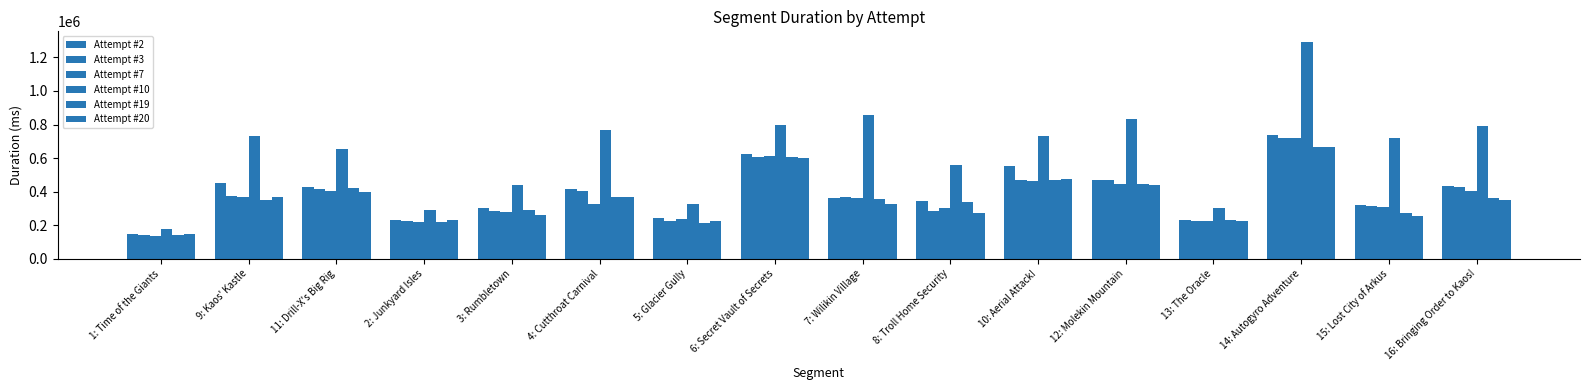

Is the value of Attempt #20 at 15: Lost City of Arkus greater than the value of Attempt #19 at 1: Time of the Giants?

Yes